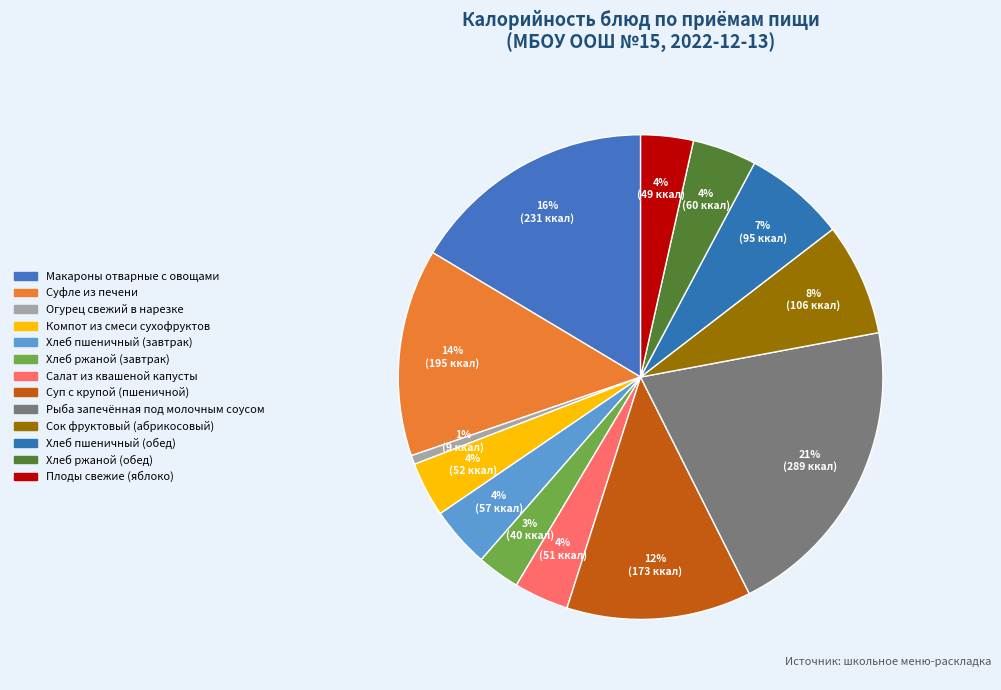

The Суп с крупой (пшеничной) slice represents 25% of the pie. True or false?

False